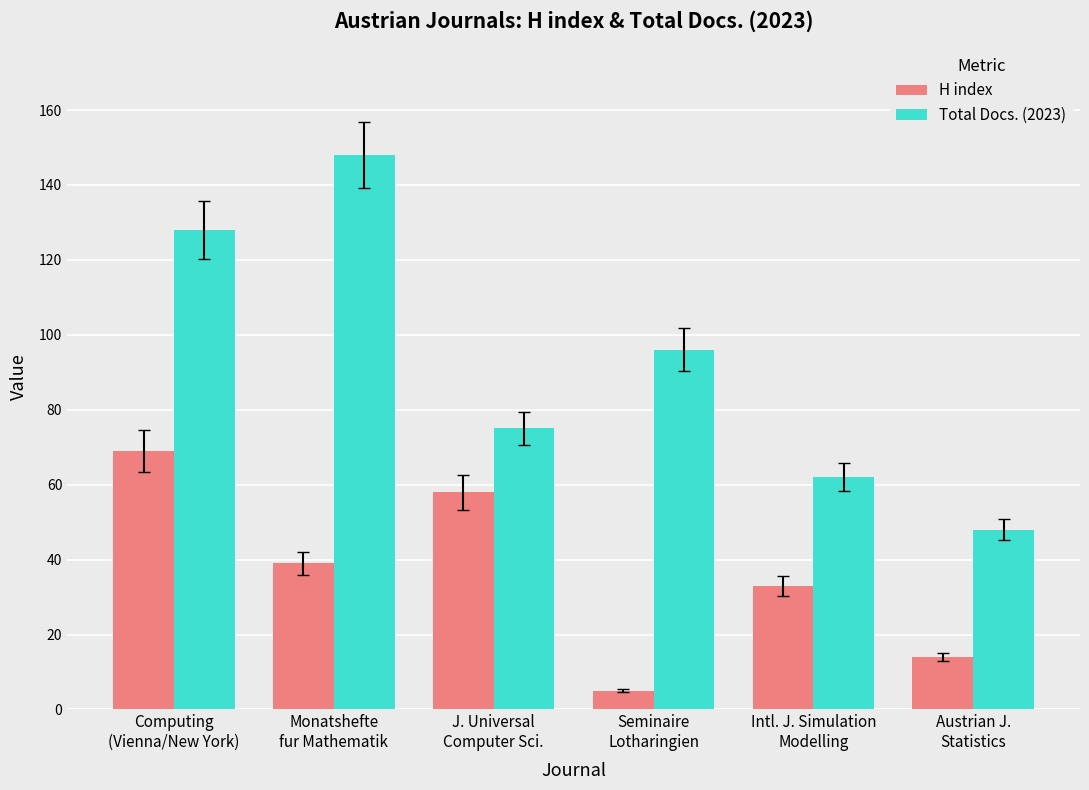

Reading left to right, extract all data points from this chart.

H index: Computing
(Vienna/New York)=69	Monatshefte
fur Mathematik=39	J. Universal
Computer Sci.=58	Seminaire
Lotharingien=5	Intl. J. Simulation
Modelling=33	Austrian J.
Statistics=14
Total Docs. (2023): Computing
(Vienna/New York)=128	Monatshefte
fur Mathematik=148	J. Universal
Computer Sci.=75	Seminaire
Lotharingien=96	Intl. J. Simulation
Modelling=62	Austrian J.
Statistics=48